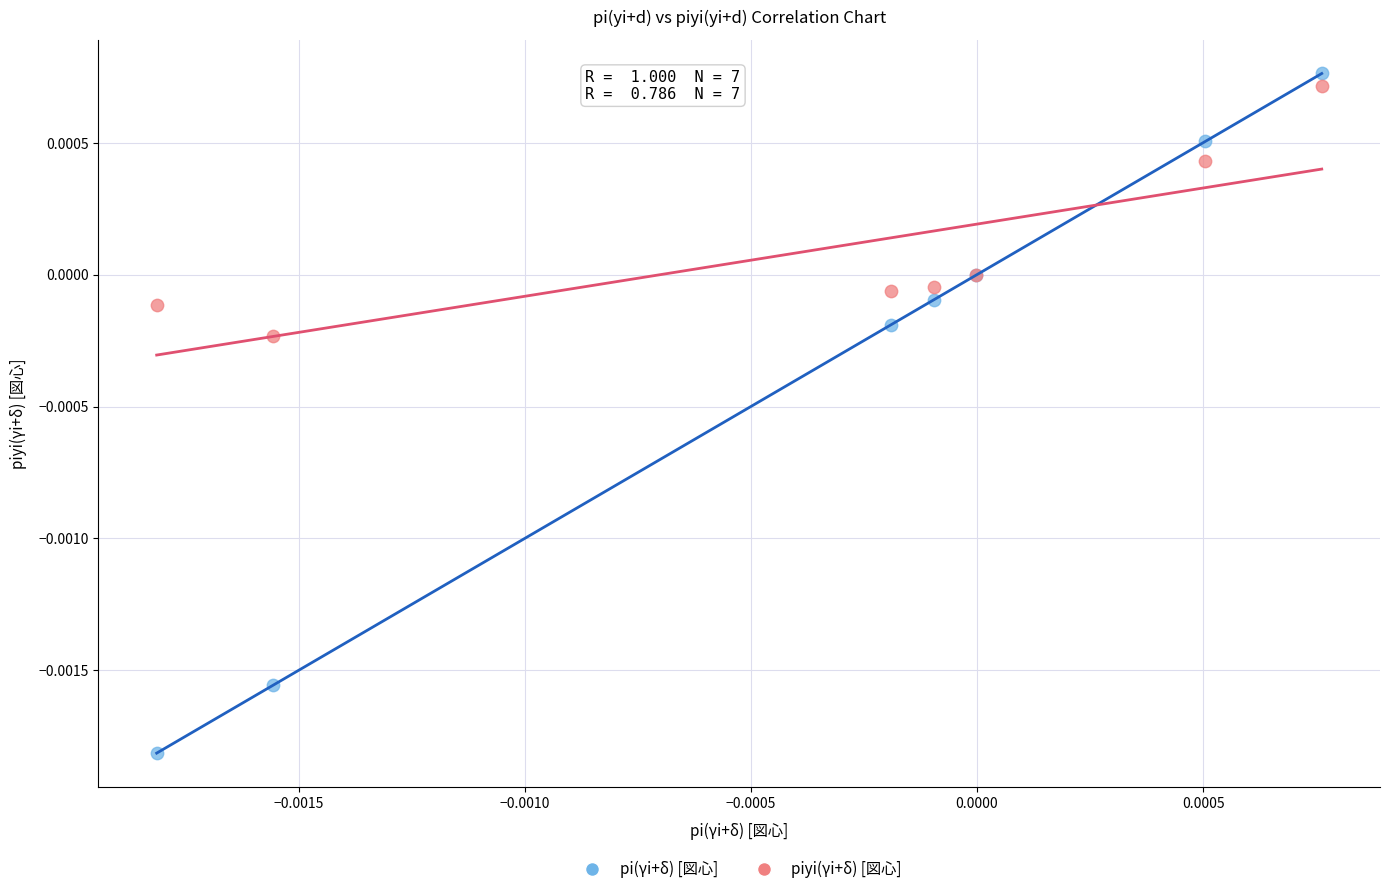

Which series has the largest Y range (max minus min)?

pi(γi+δ) [図心]